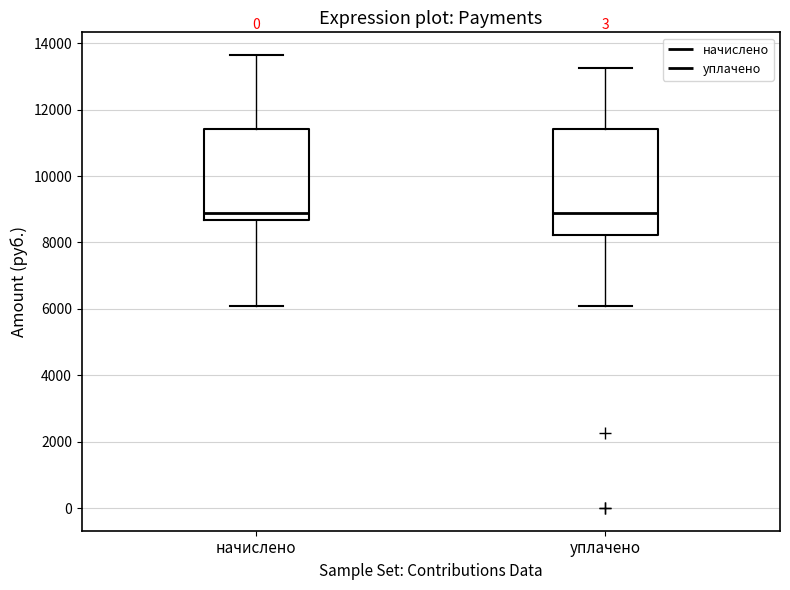

Where does the lower whisker of the box for уплачено end on the y-axis? The values are not printed on the chart, so give them approximately, as read against the axis.

6000